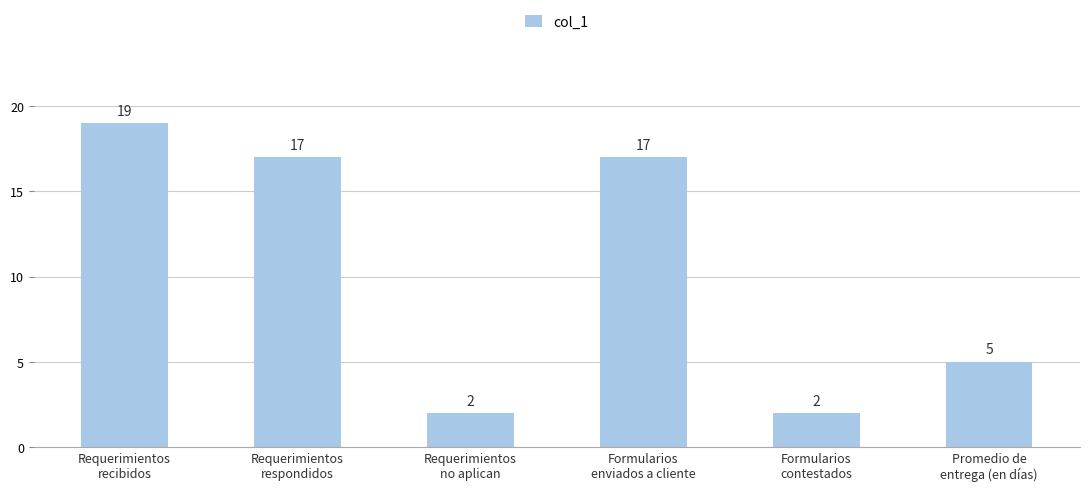

What is the greatest value displayed?

19